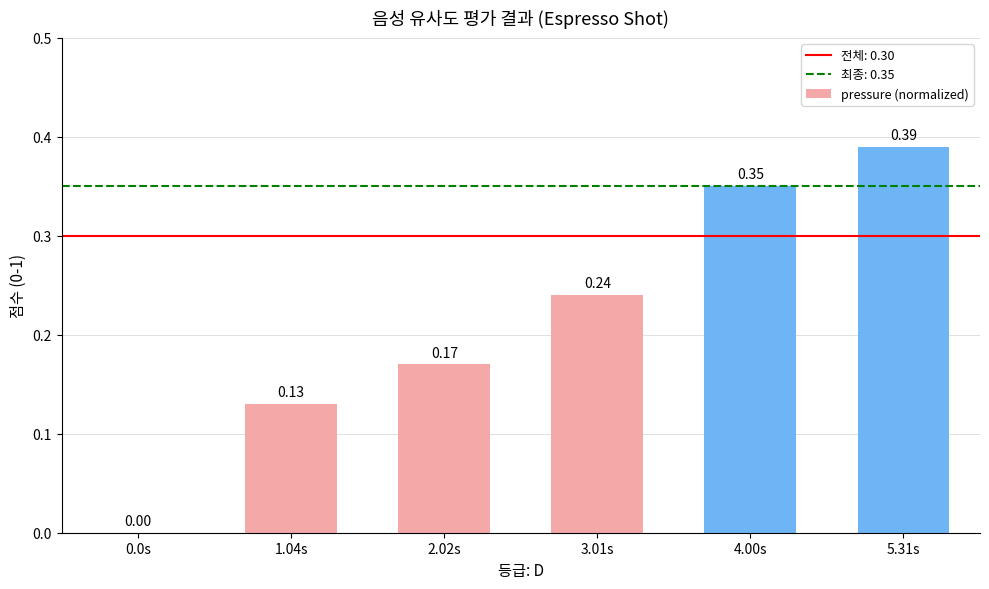

Count the number of data series in this chart.

1